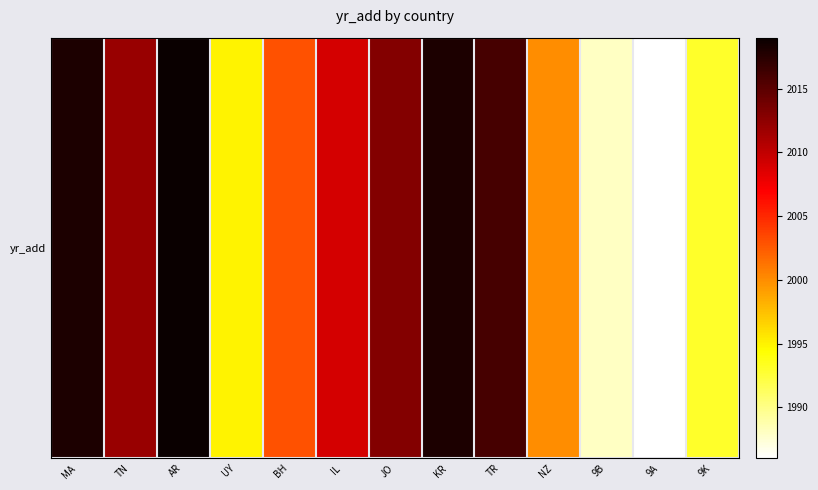

Where does the data first go above 2009?

MA